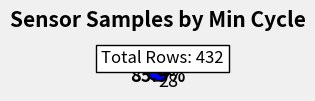

How much of the chart is everything except 28?

14.1%